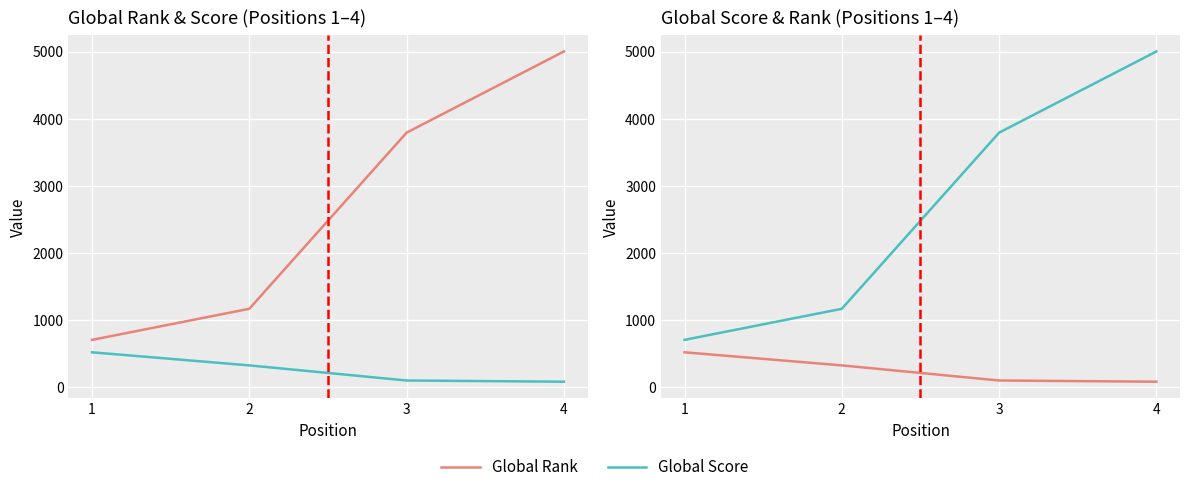

Reading left to right, transcribe all the data shown in this chart.

Global Rank: 1=707	2=1170	3=3793	4=5002
Global Score: 1=522	2=327	3=102	4=84